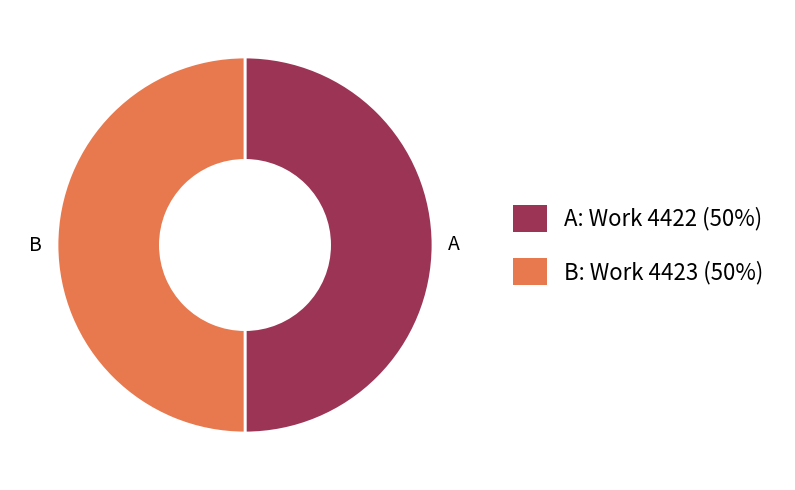

Combined, do B: Work 4423 (50%) and A: Work 4422 (50%) account for over 50%?

Yes